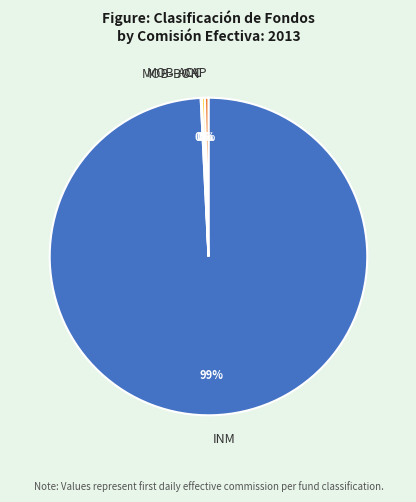

The INM slice represents 99% of the pie. True or false?

True